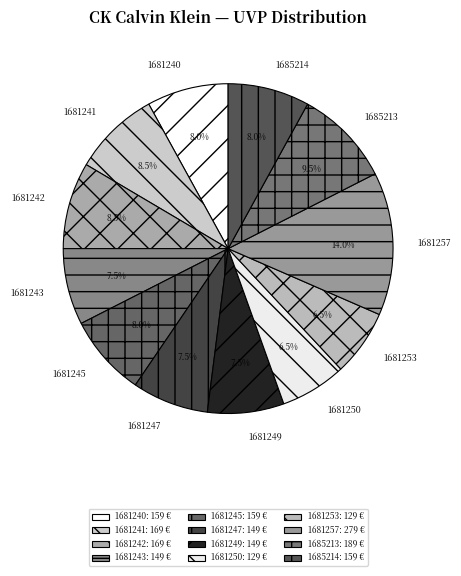

What is the largest slice in the pie chart?

1681257